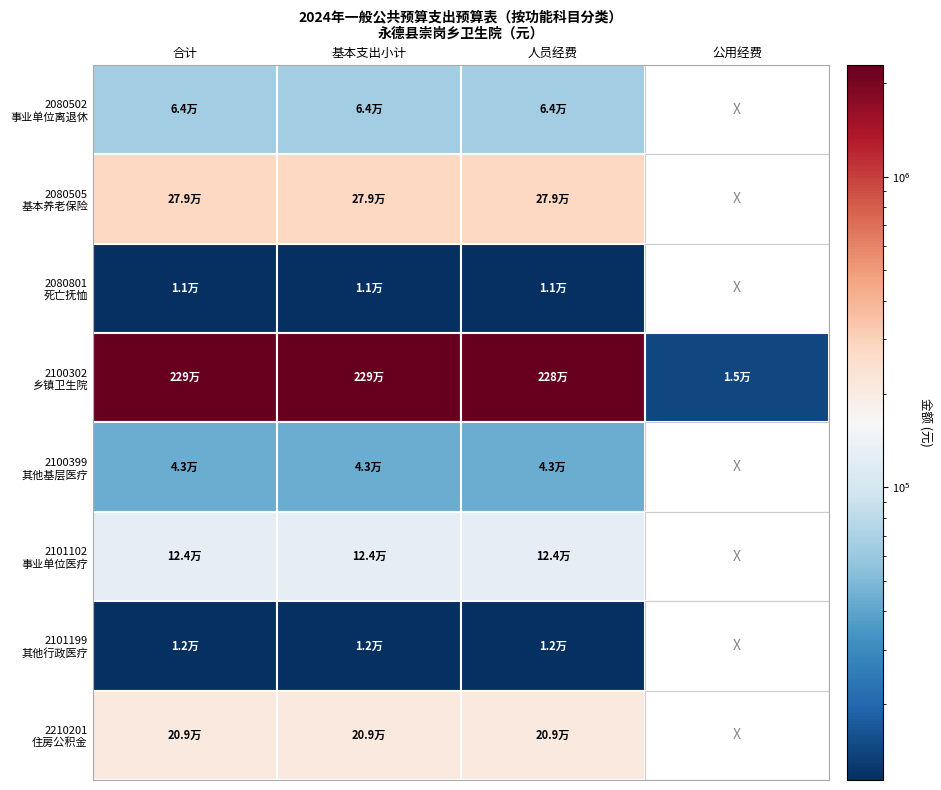

What is the approximate value of 2100399 at 0?

43200.0